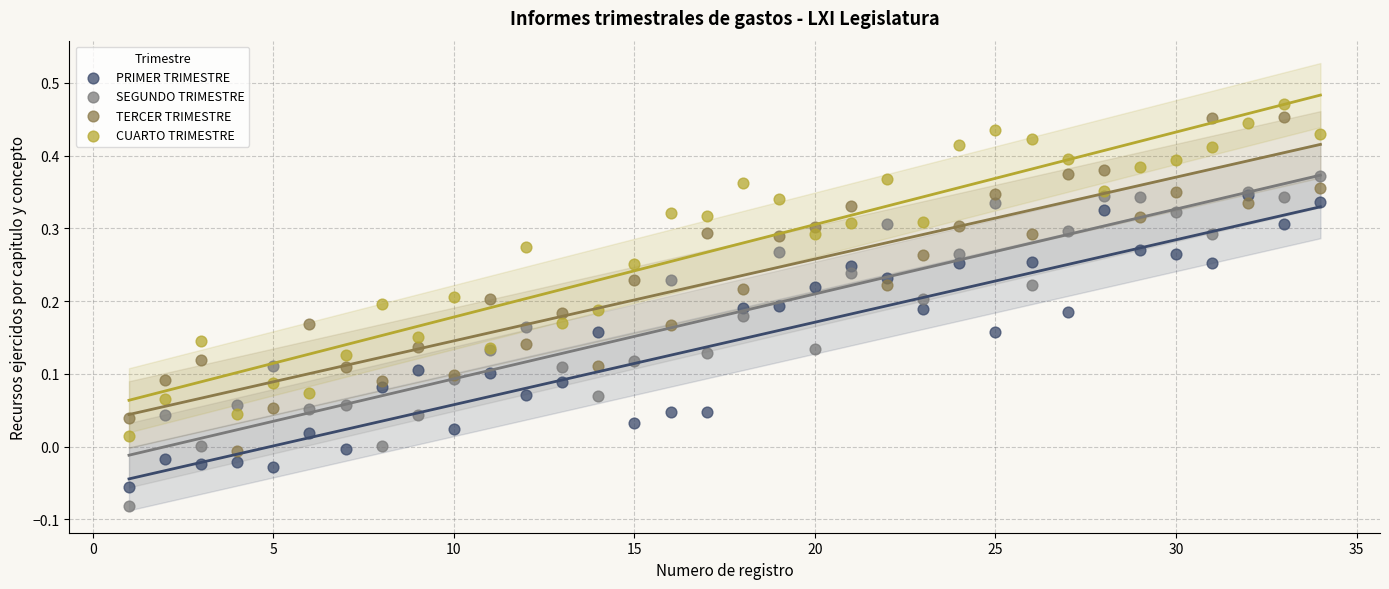

Which series contains the lowest Y value?

SEGUNDO TRIMESTRE